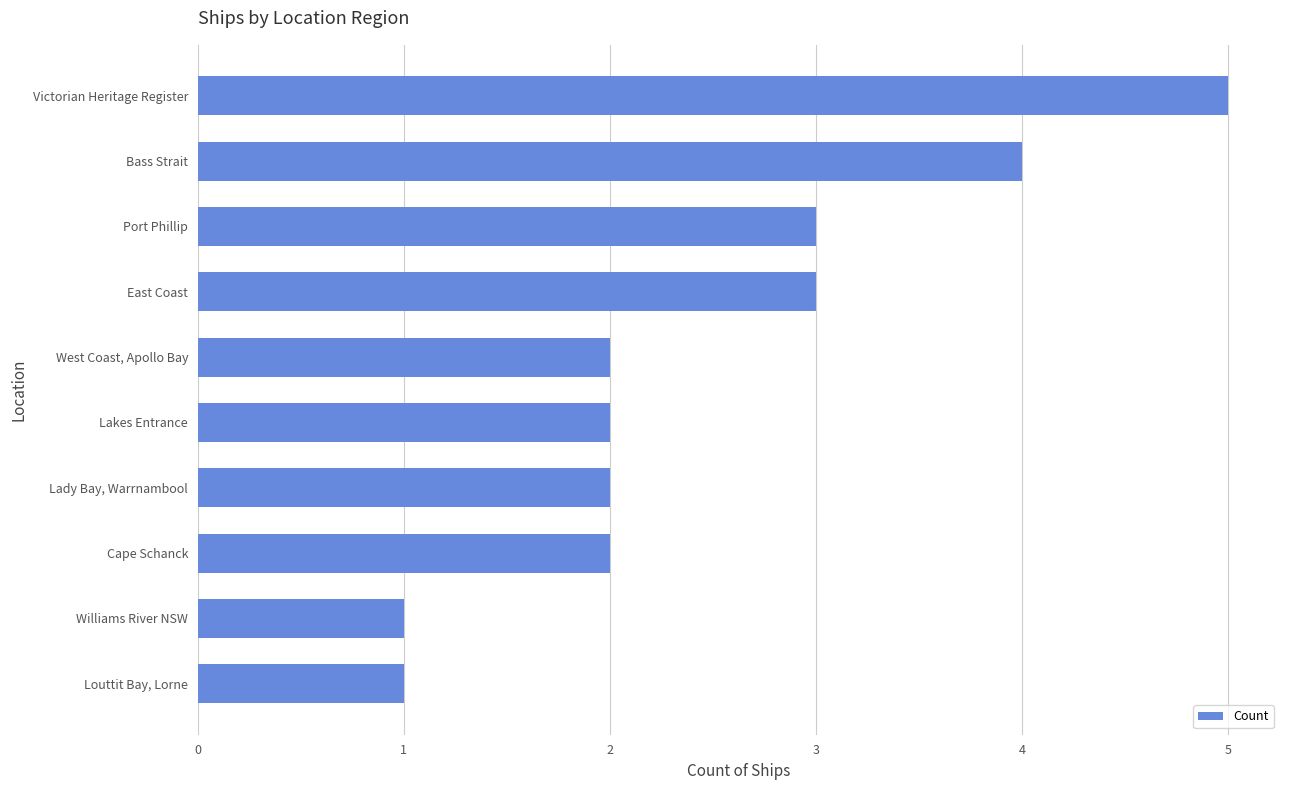

What position from the top is Louttit Bay, Lorne?

10